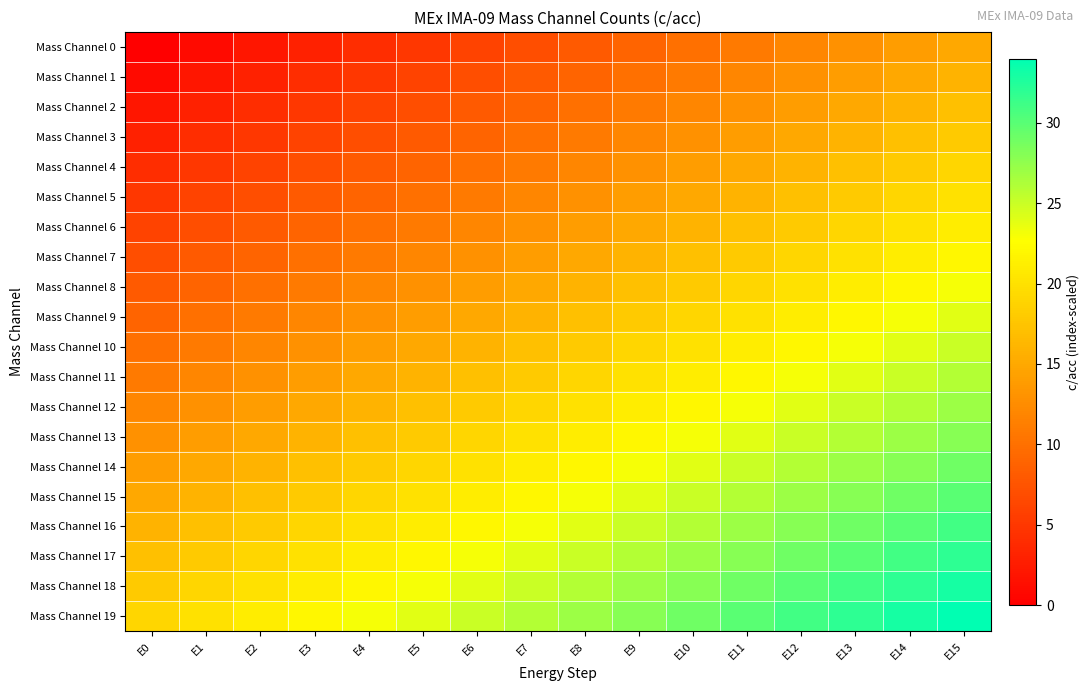

Between E11 and E2, which is larger?

E11